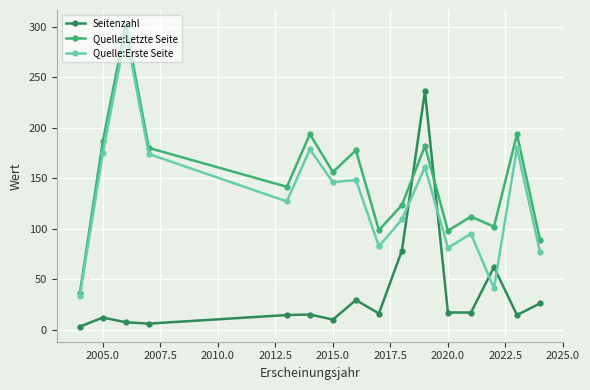

What is the difference between the second highest and second lowest values in the Seitenzahl series?

72.4